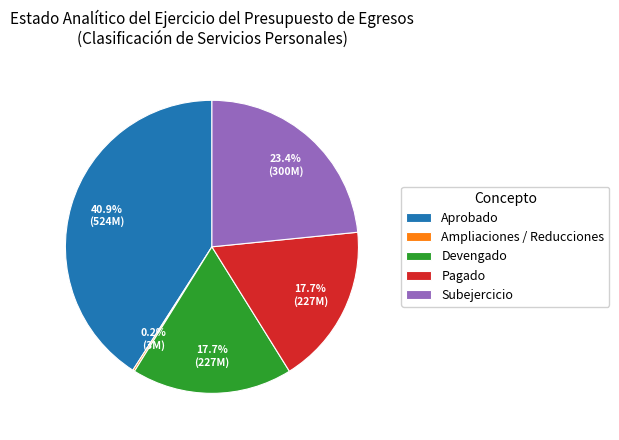

Is there any slice that represents more than half of the pie?

No